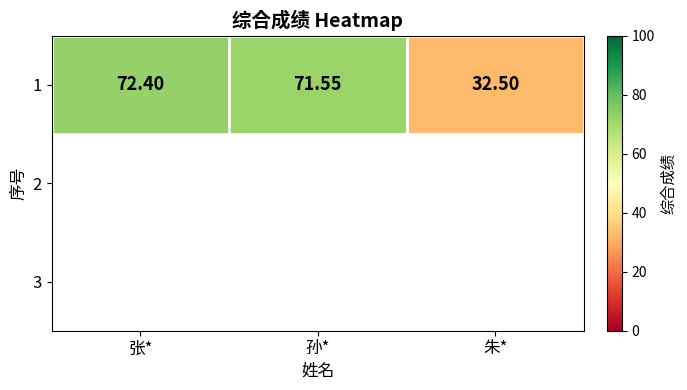

Rank the categories by value from lowest to highest.

朱*, 孙*, 张*